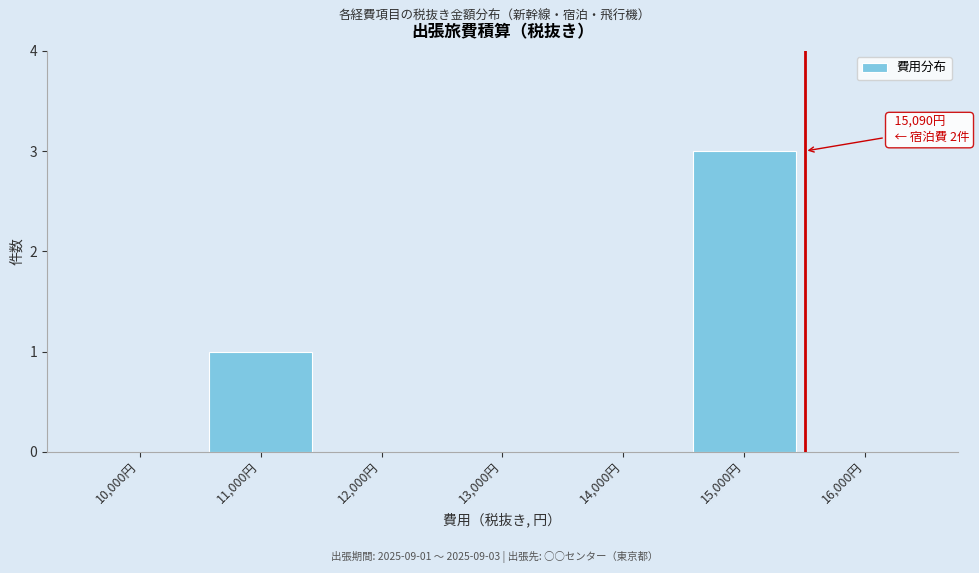

Reading right to left, transcribe all the data shown in this chart.

16,000円=0	15,000円=3	14,000円=0	13,000円=0	12,000円=0	11,000円=1	10,000円=0